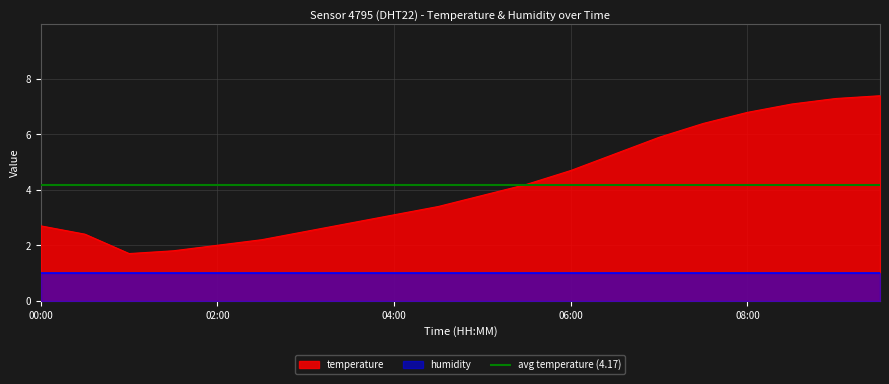

List the labels in order of value, largest first.

09:30, 09:00, 08:30, 08:00, 07:30, 07:00, 06:30, 06:00, 05:30, 05:00, 04:30, 04:00, 03:30, 00:00, 03:00, 00:30, 02:30, 02:00, 01:30, 01:00